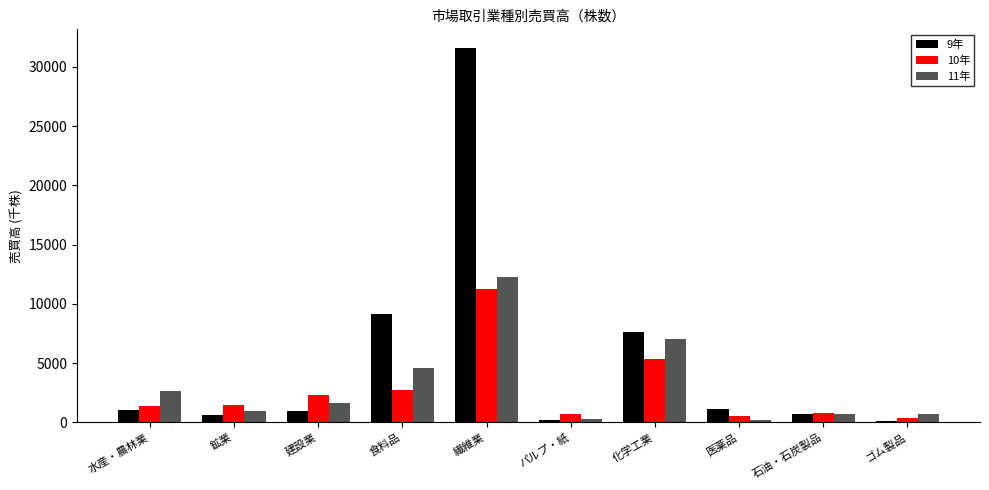

What are all the series names shown in the legend?

9年, 10年, 11年